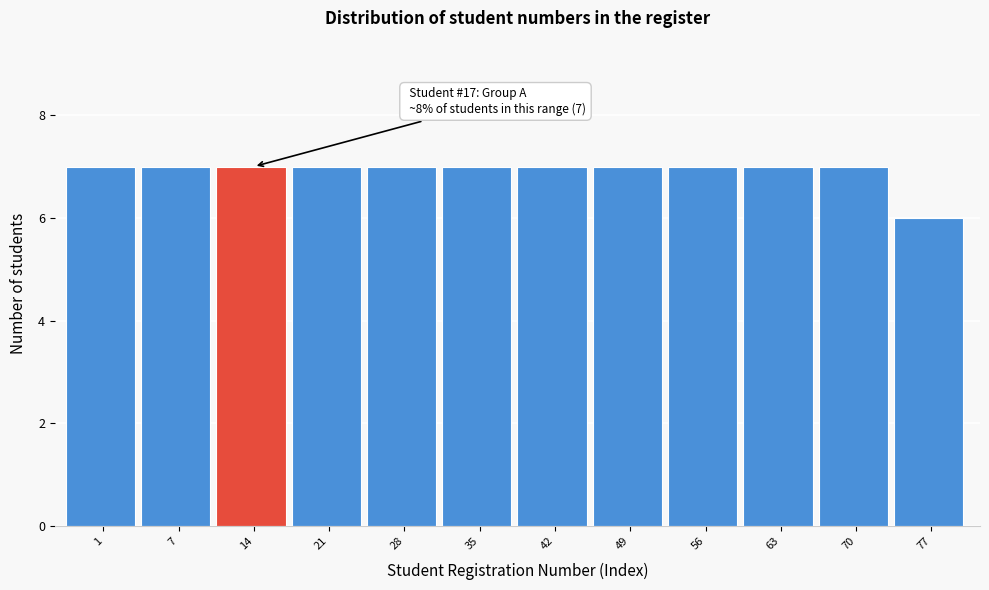

Reading left to right, list all the values displayed in this chart.

1=7	7=7	14=7	21=7	28=7	35=7	42=7	49=7	56=7	63=7	70=7	77=6